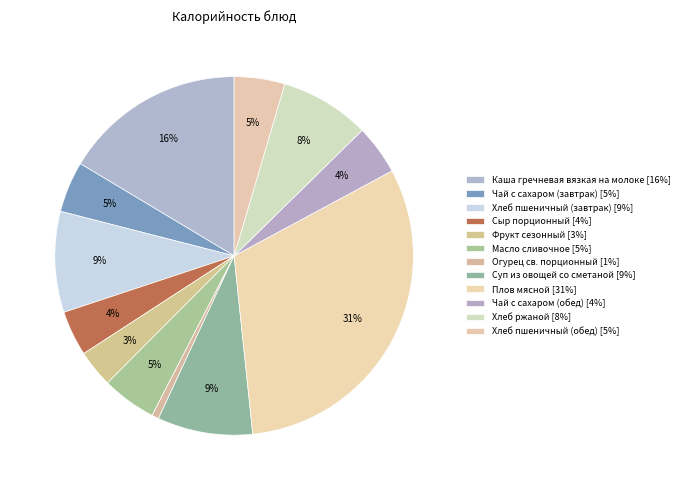

What is the largest slice in the pie chart?

Плов мясной